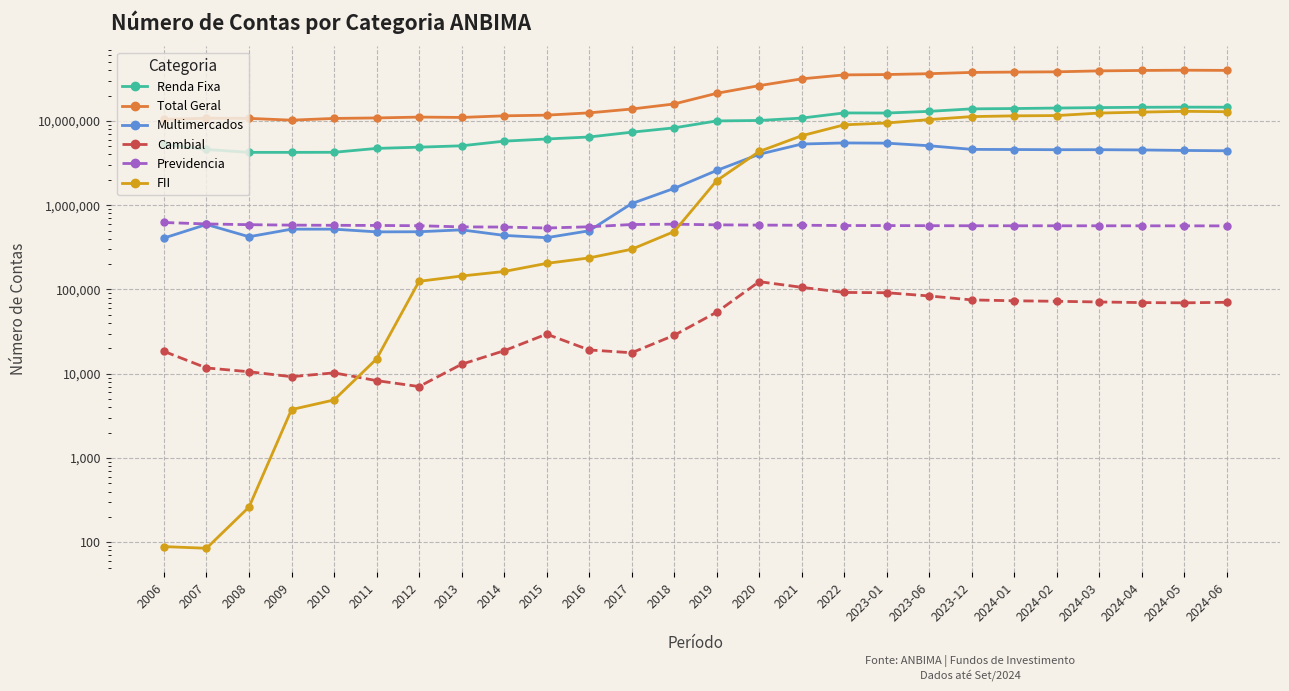

What is the sum of all Renda Fixa values?

239836856